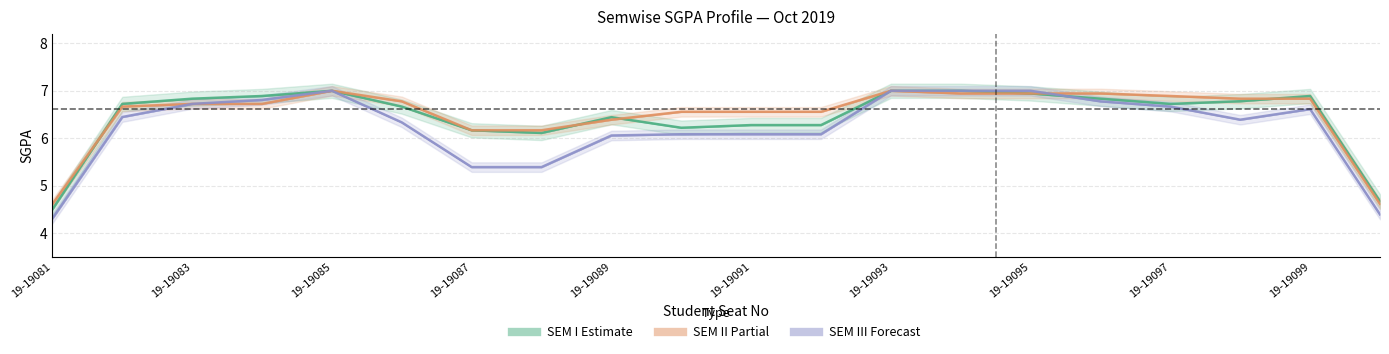

What is the total value across all series at 19-19091?

18.9